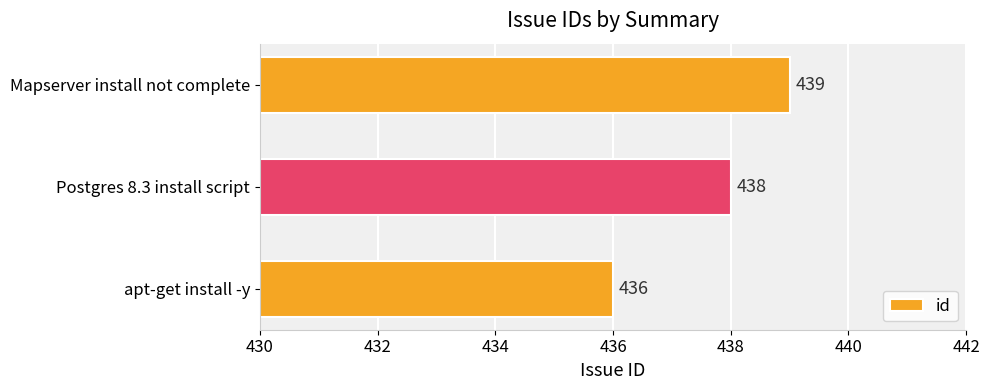

What is the difference between the maximum and minimum values?

3